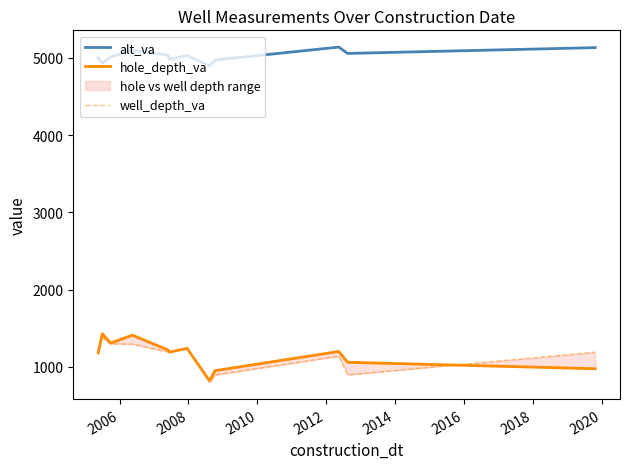

How many interior local peaks does the alt_va series have?

3